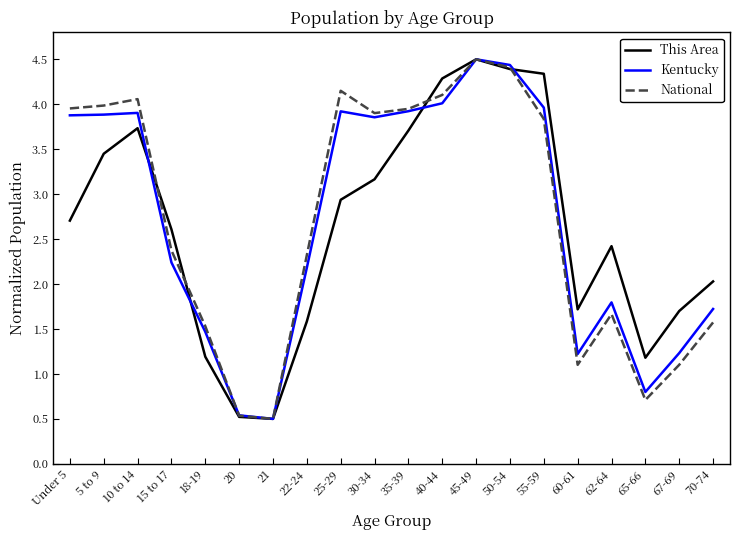

What is the highest value of the This Area series?

4.5